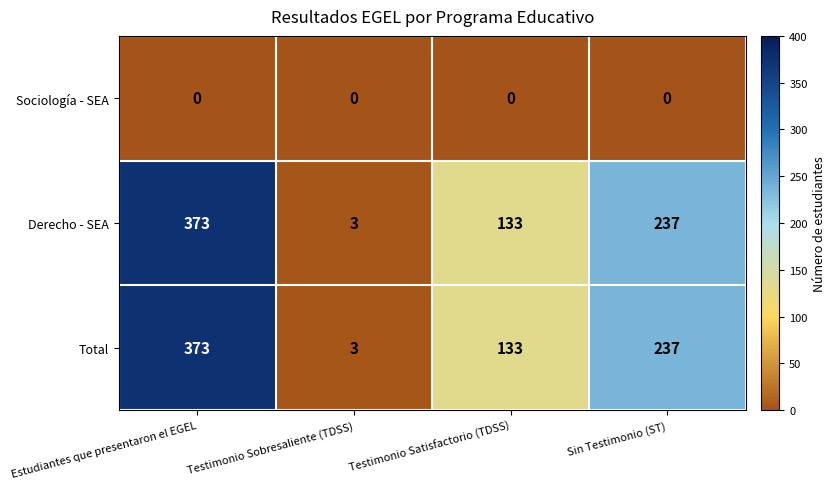

What is the sum of all Derecho - SEA values?

746